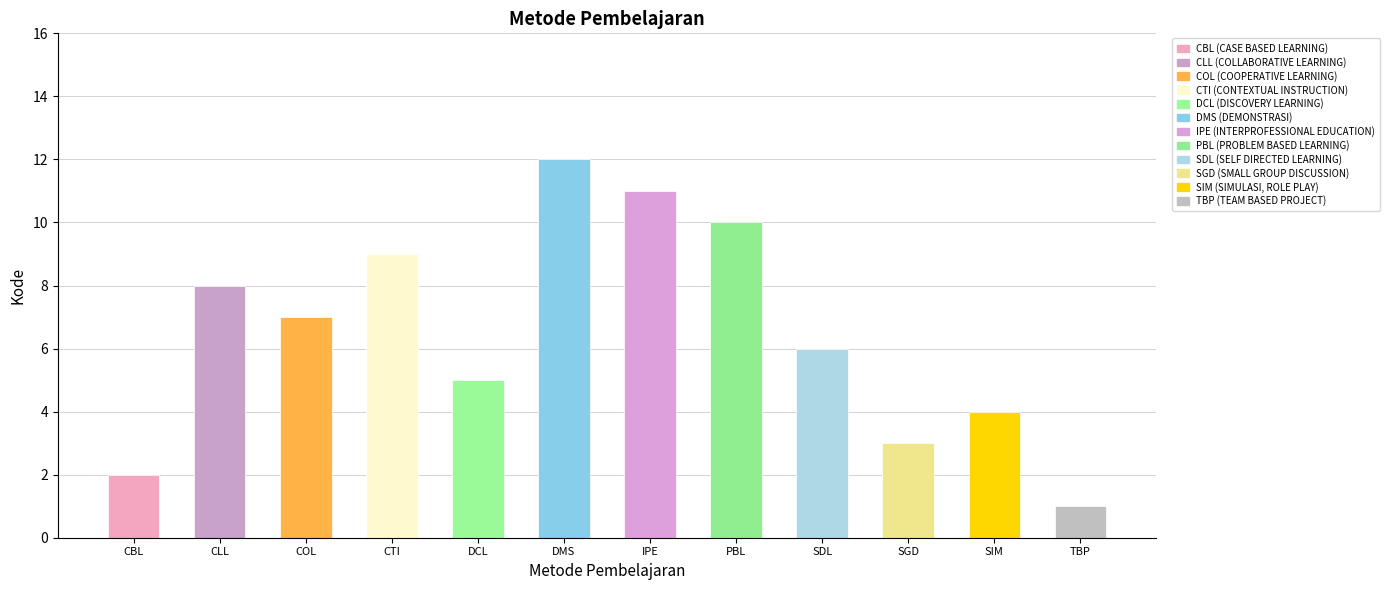

The chart shows a value of 7 at DMS. True or false?

False